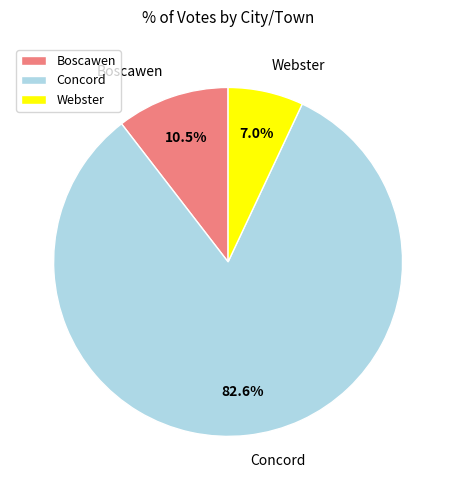

Rank the categories by value from highest to lowest.

Concord, Boscawen, Webster